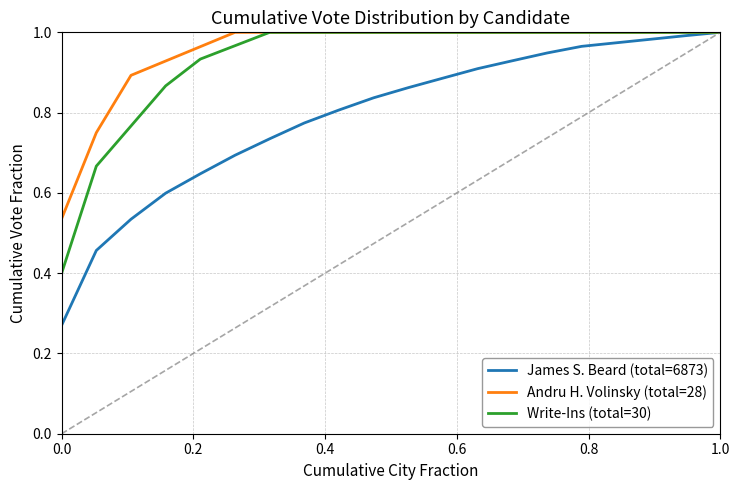

Which series has the largest range (max minus min)?

James S. Beard (total=6873)